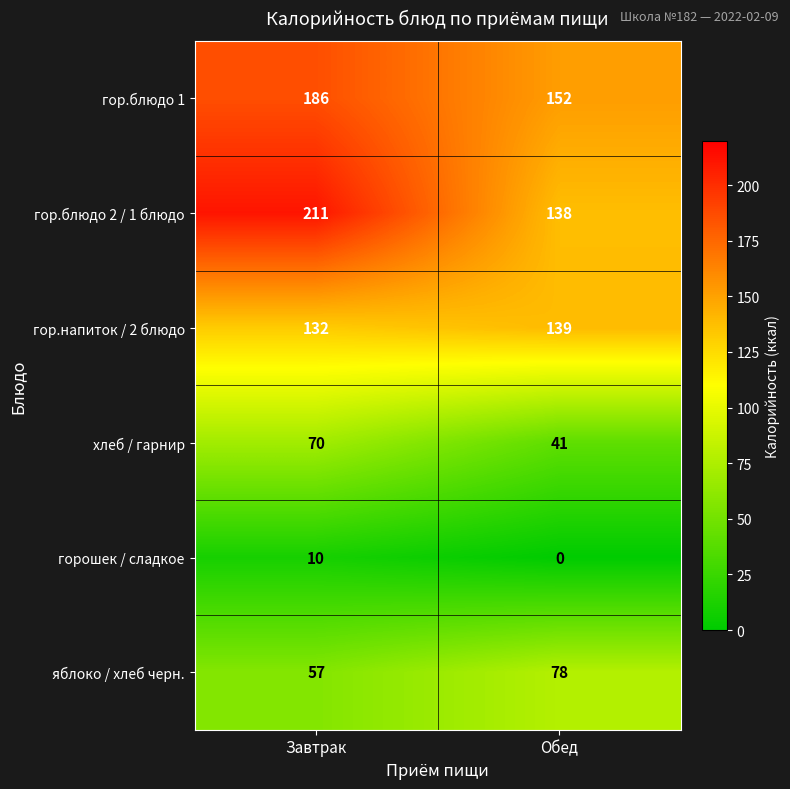

Which category has the highest value across all series?

Завтрак